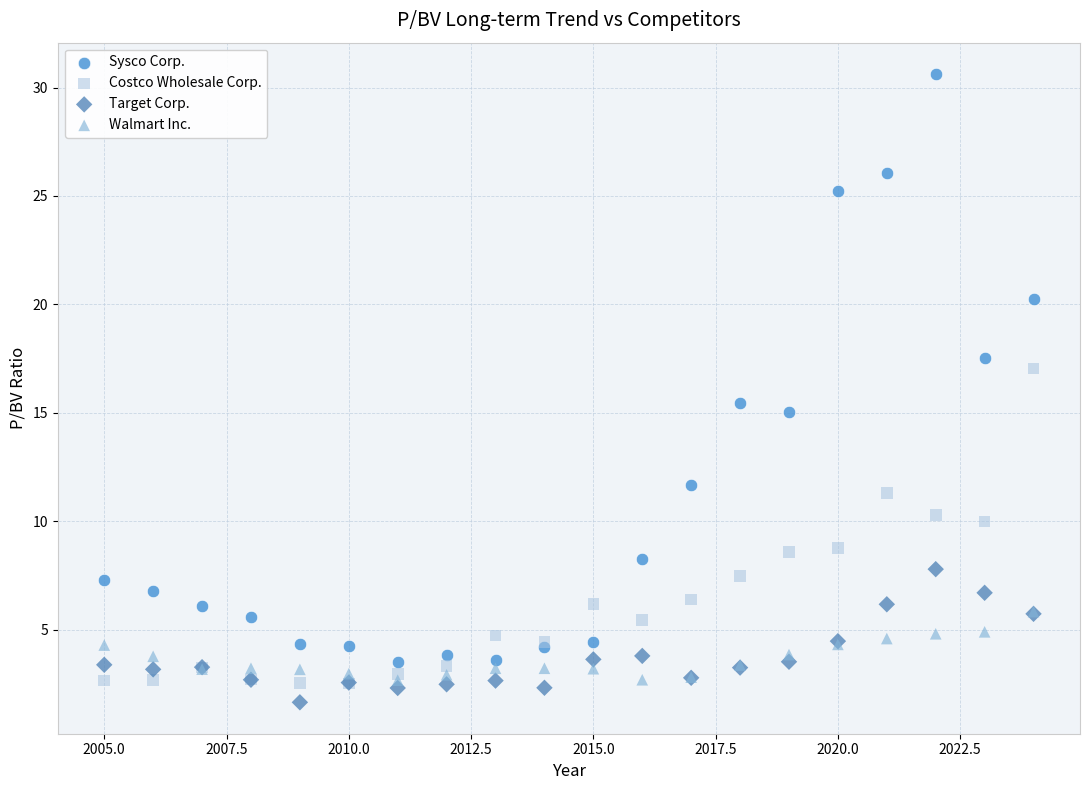

What are all the series names shown in the legend?

Sysco Corp., Costco Wholesale Corp., Target Corp., Walmart Inc.